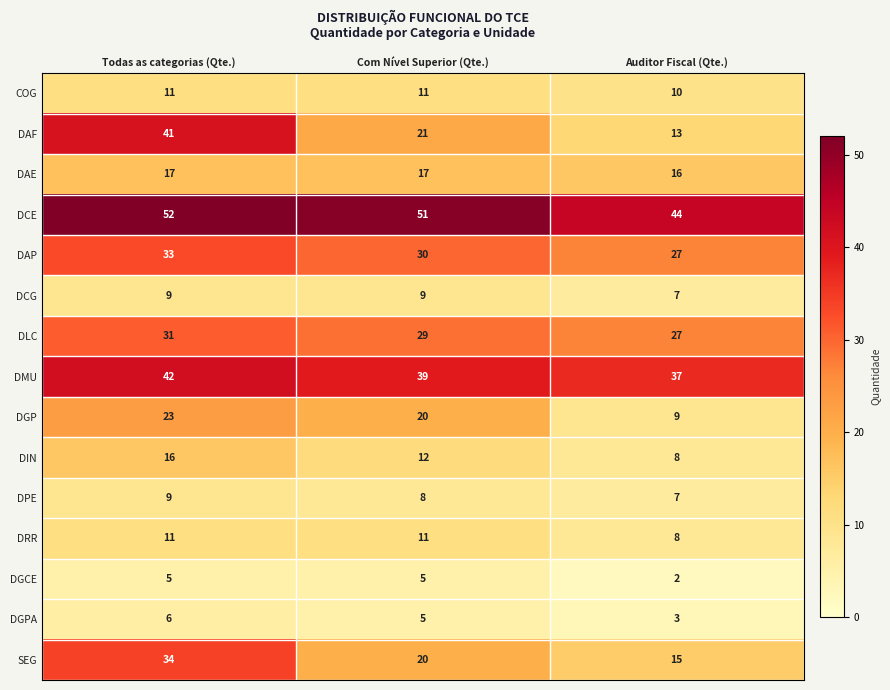

What is the difference between the DAF values at Com Nível Superior (Qte.) and Auditor Fiscal (Qte.)?

8